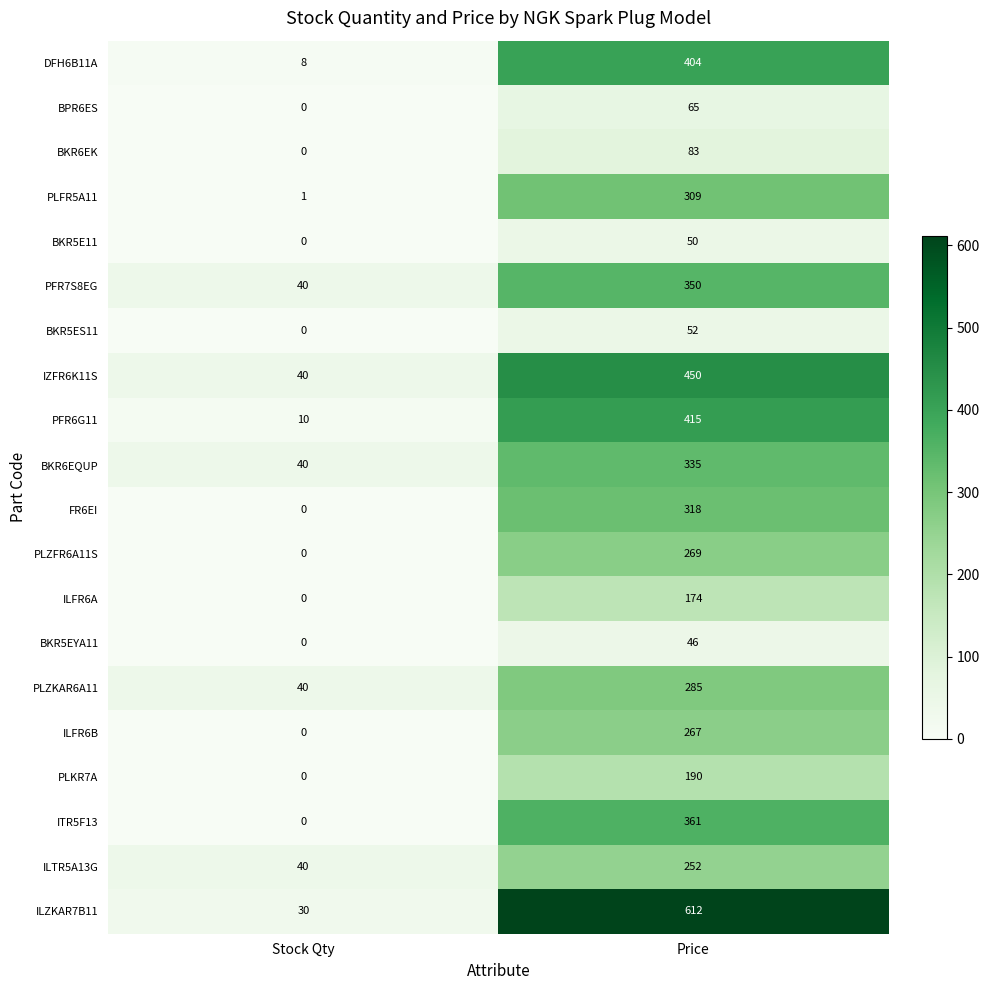

Read the ILZKAR7B11 value at Stock Qty.

30